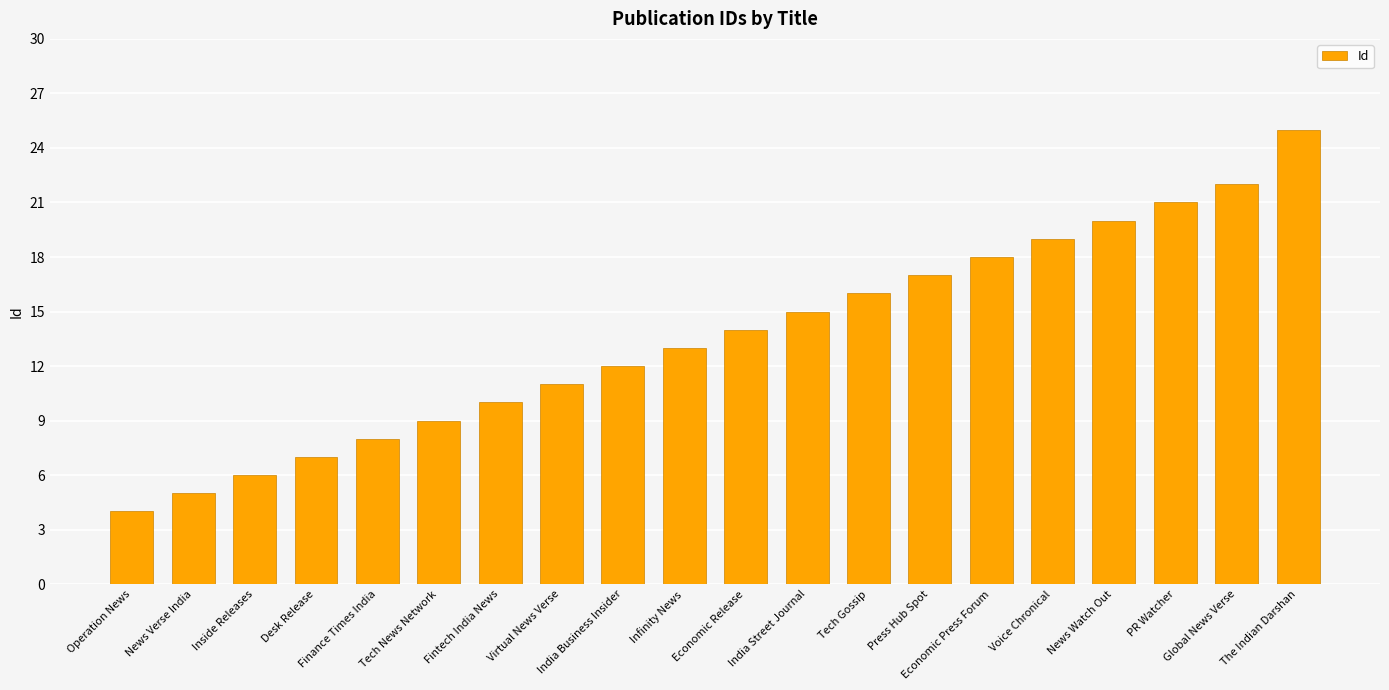

Is it true that the value at Desk Release is 7?

True